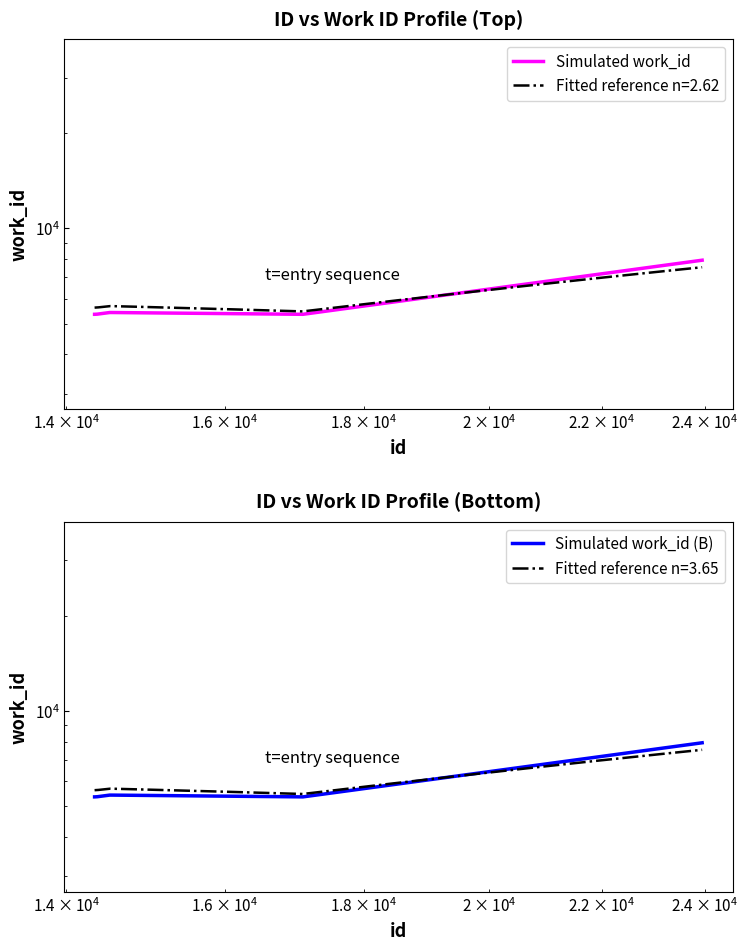

Reading left to right, transcribe all the data shown in this chart.

Simulated work_id: 5348	5348	5354	5354	5354	5418	5418	5418	5348	7932
Simulated work_id (B): 5348	5348	5354	5354	5354	5418	5418	5418	5348	7932